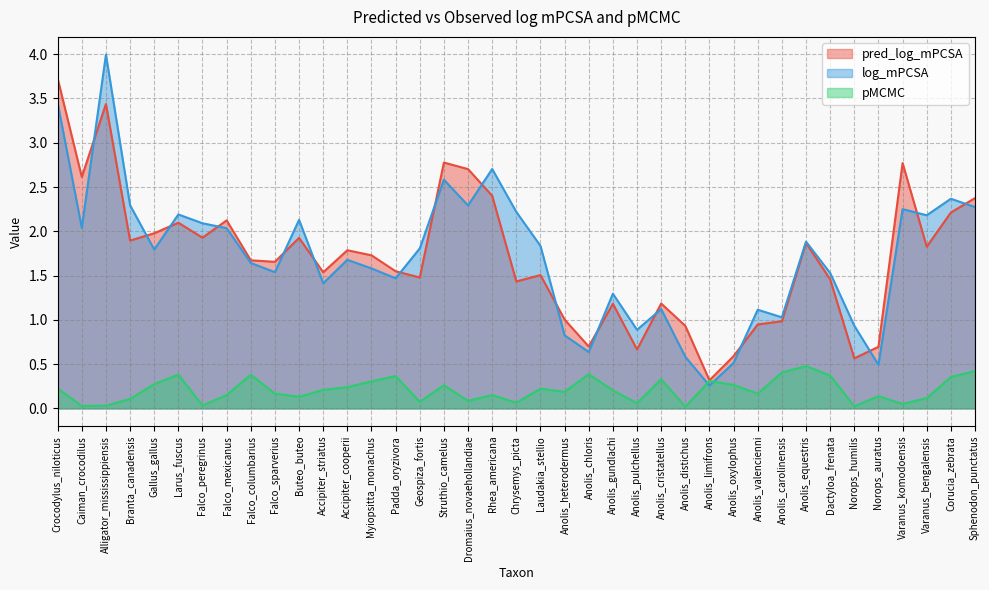

At which label is log_mPCSA closest to 2?

Falco_mexicanus